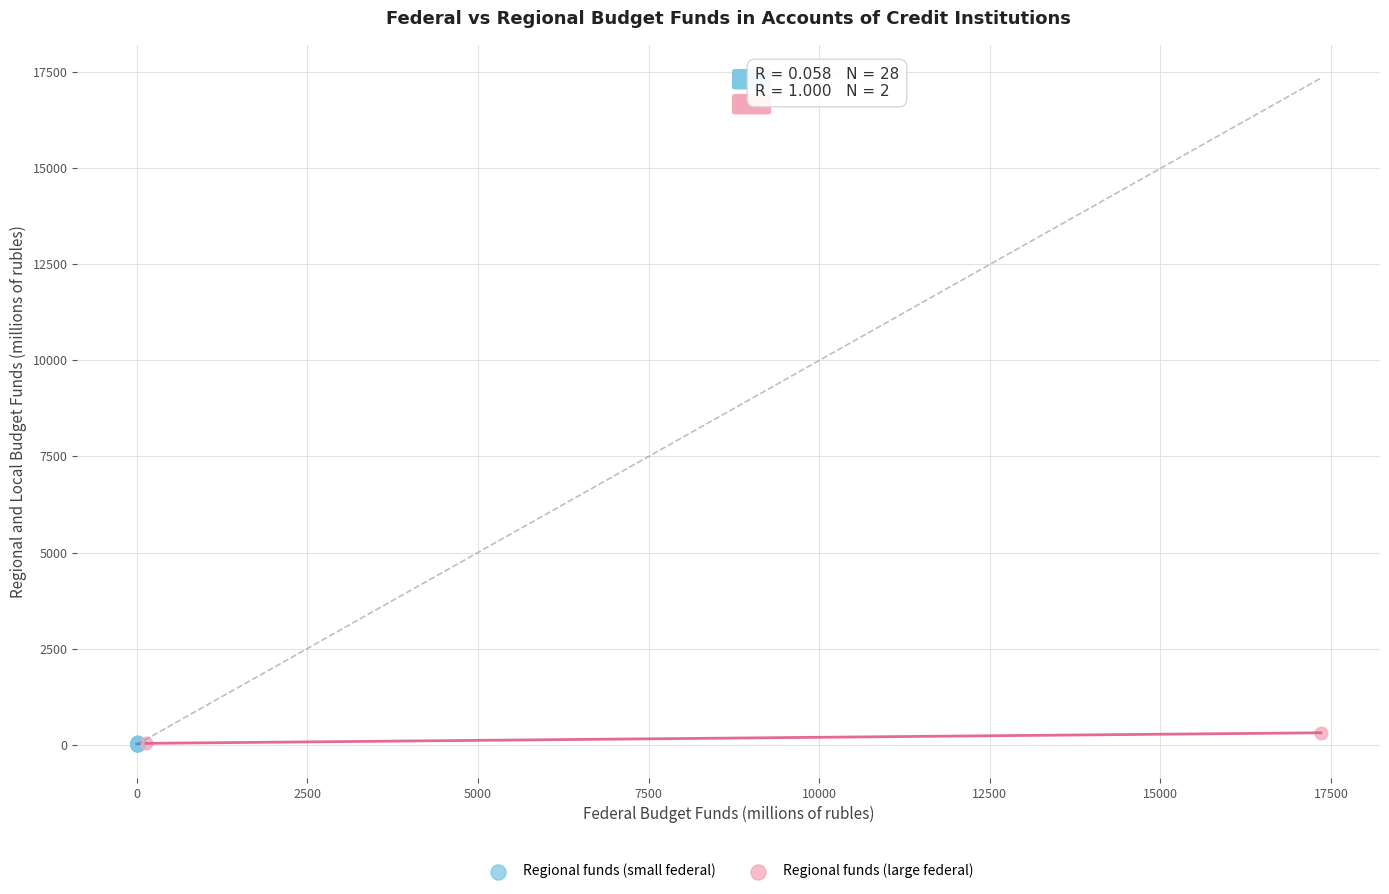

Which series contains the highest Y value?

Regional funds (large federal)